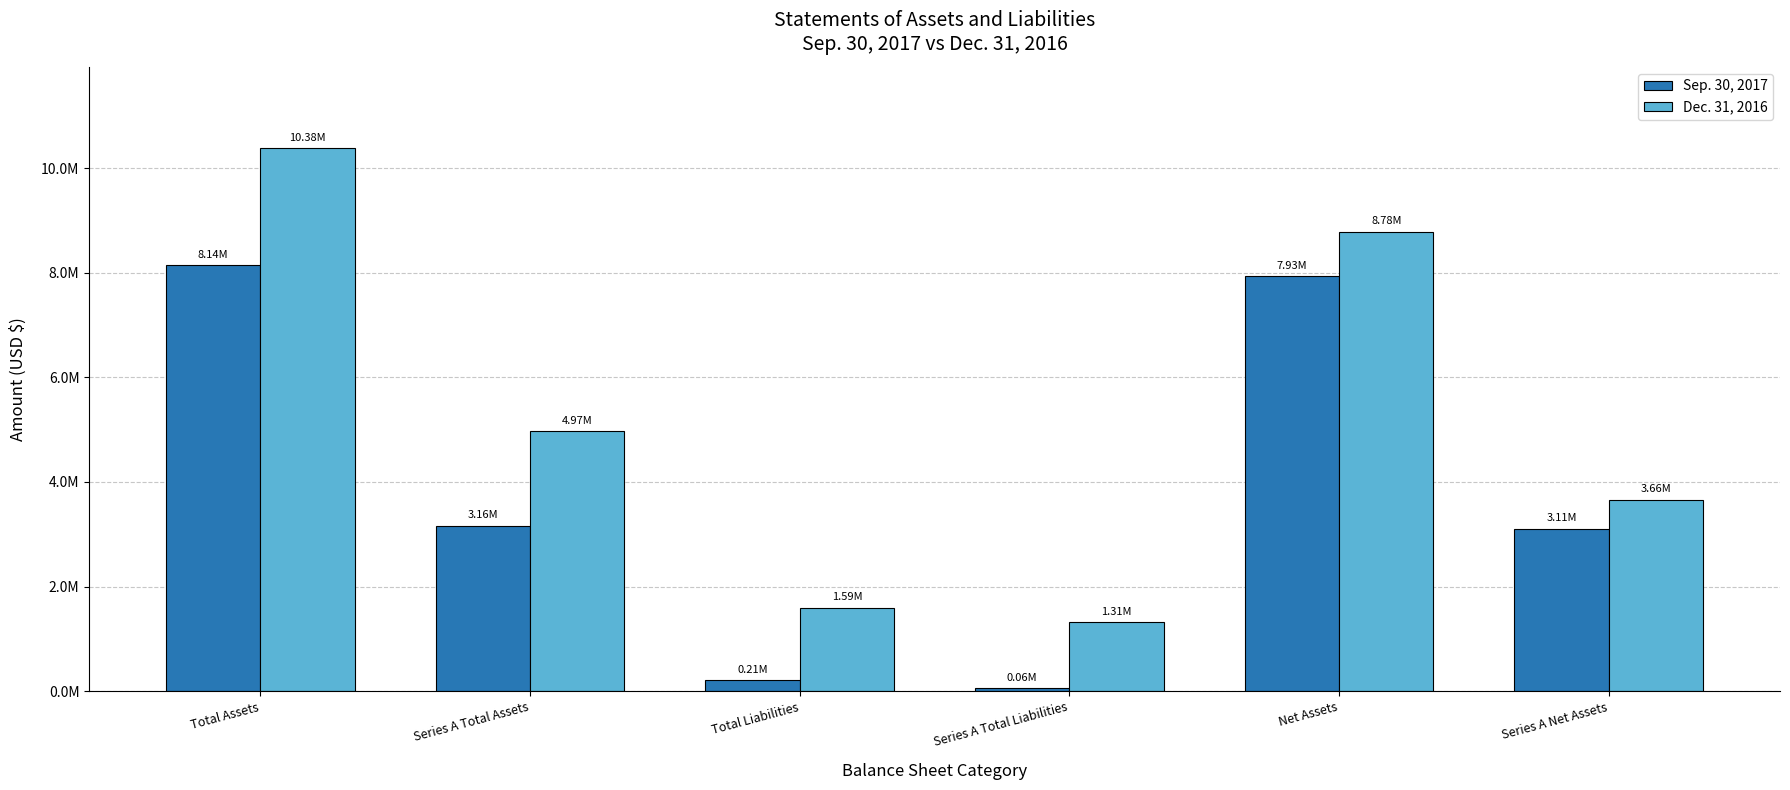

What are all the series names shown in the legend?

Sep. 30, 2017, Dec. 31, 2016